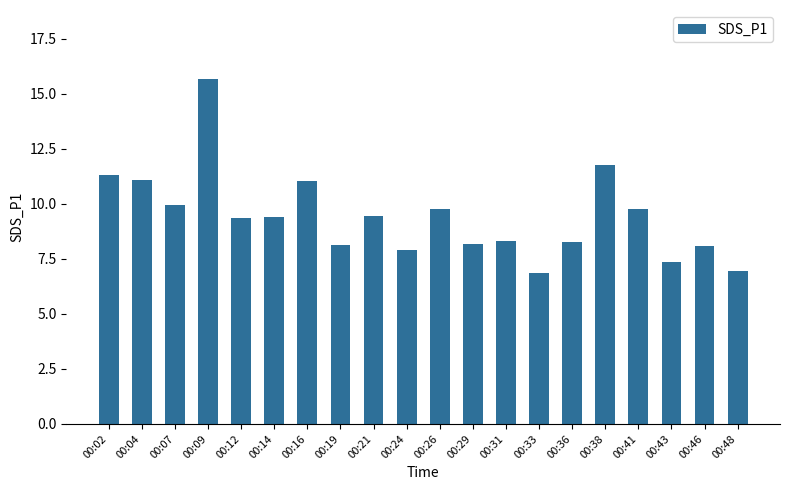

At which category does the chart reach its peak across all series?

00:09